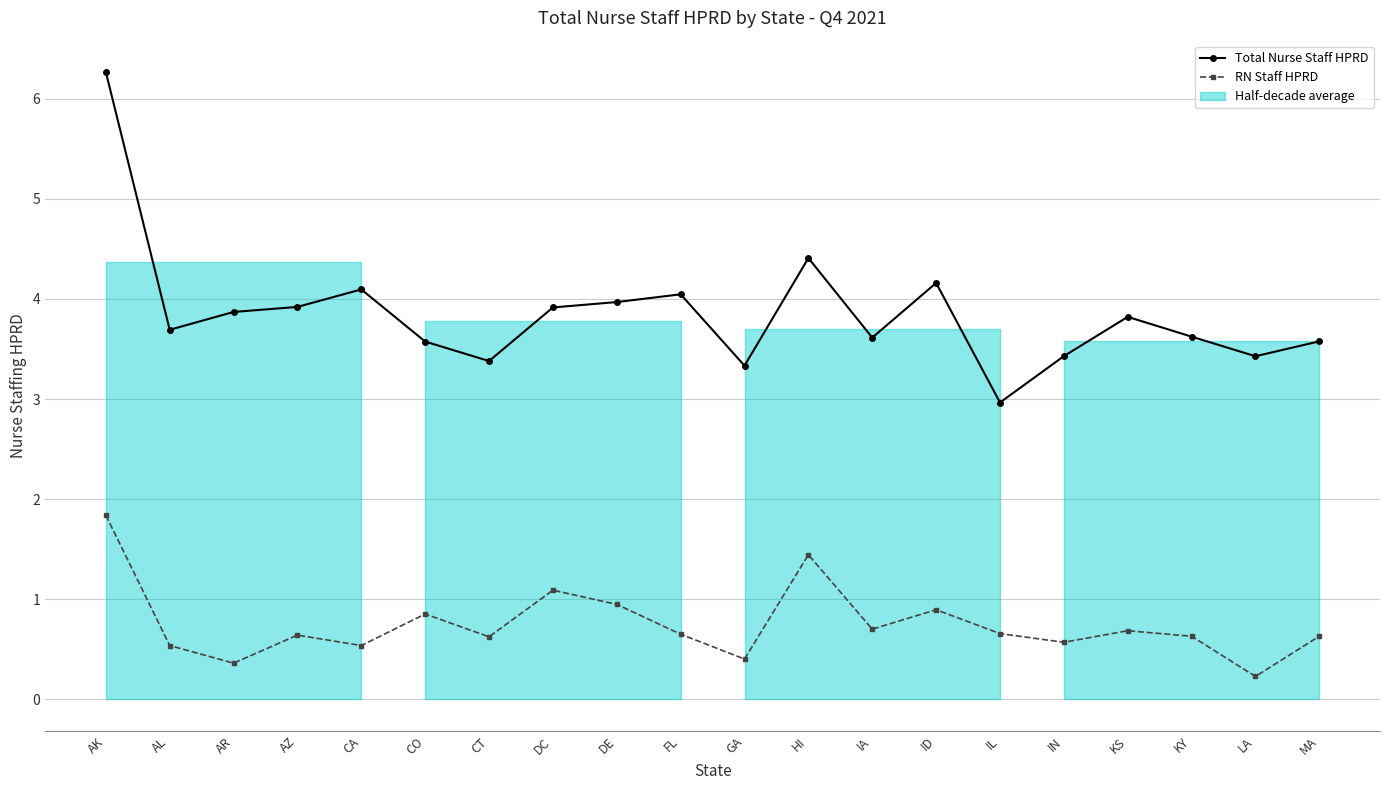

The RN Staff HPRD series shows 0.9 at HI. True or false?

False